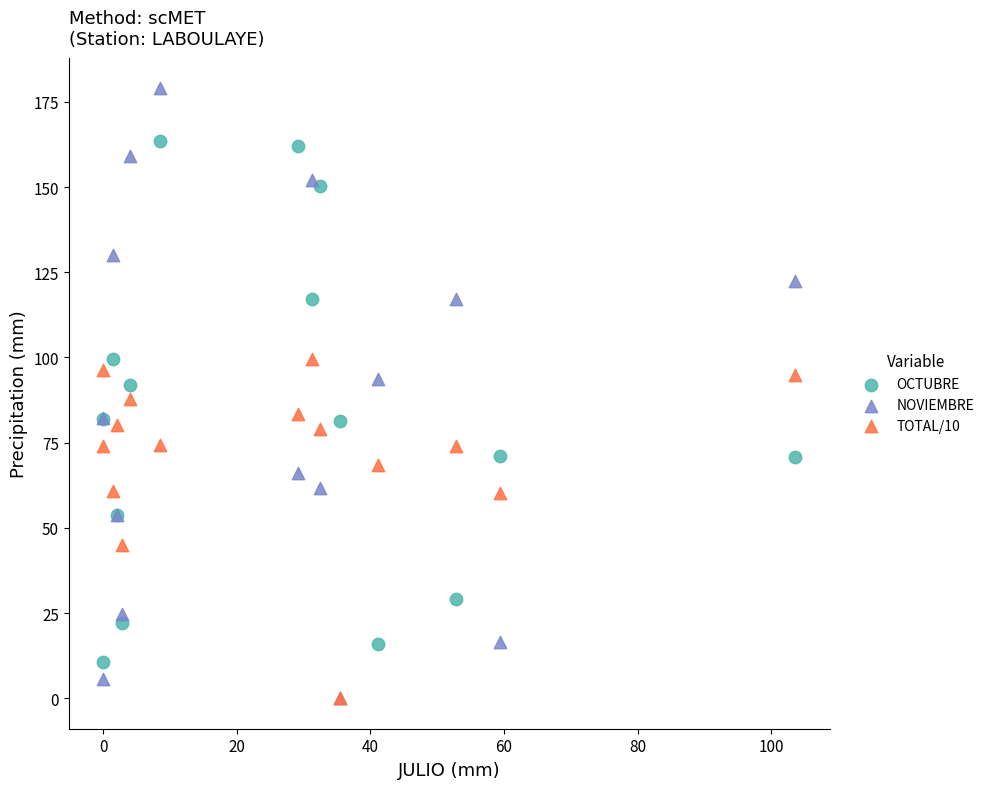

Which series reaches the maximum Y coordinate?

NOVIEMBRE